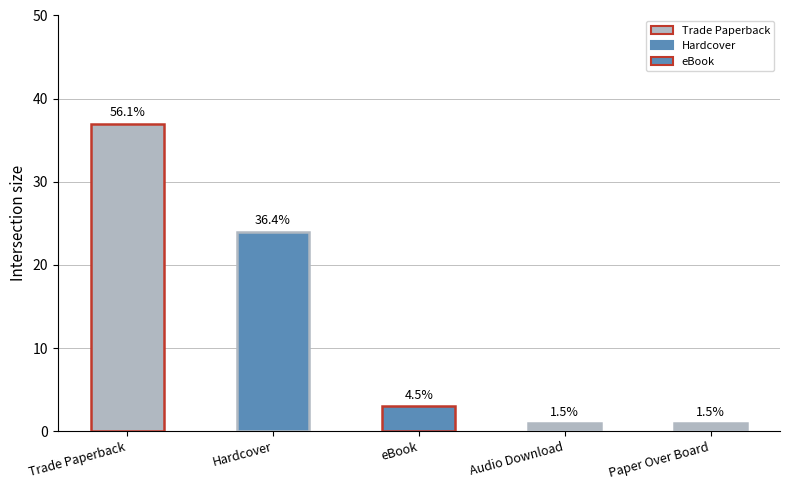

Between eBook and Paper Over Board, which is larger?

eBook